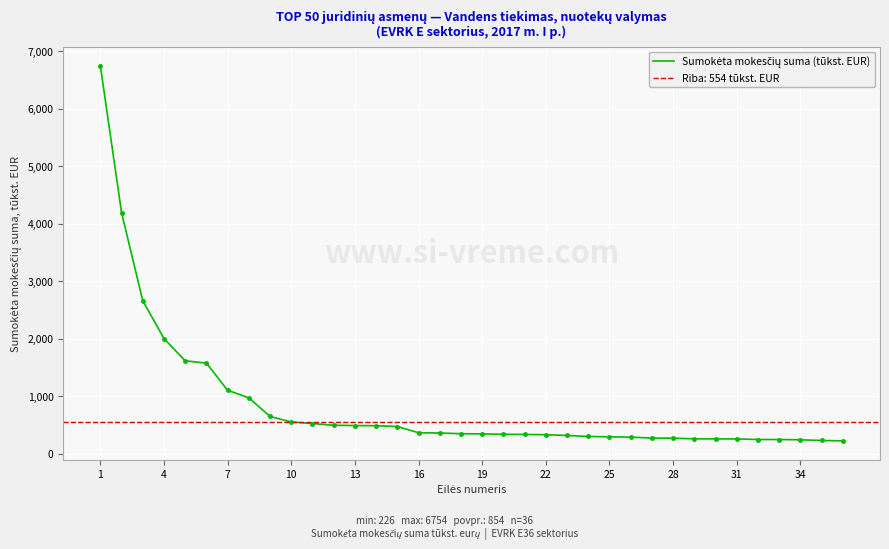

What is the average value?

854